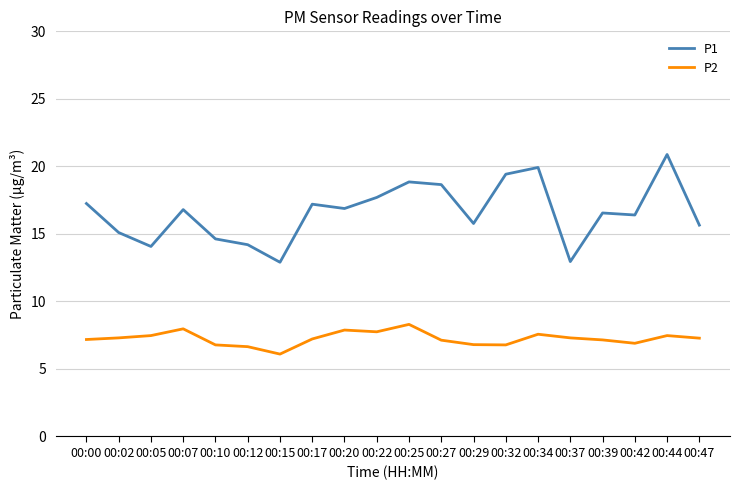

What is the average value of the P1 series?

16.6